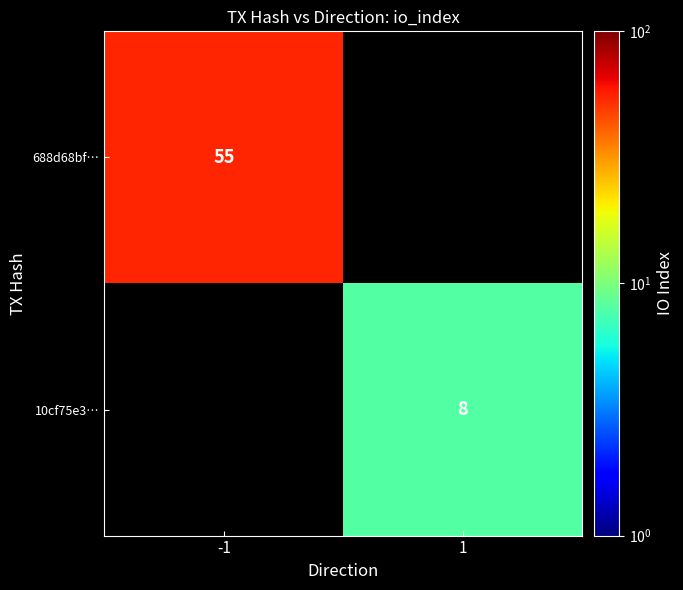

The 10cf75e3… series shows 1.9 at 1. True or false?

False